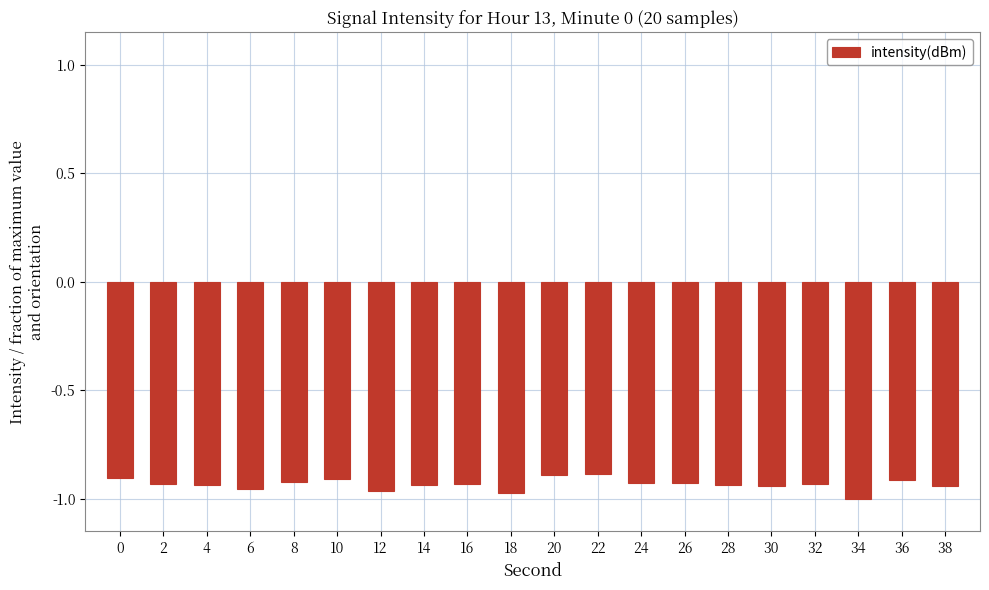

What is the sum of the values at 0 and 34?

-1.9